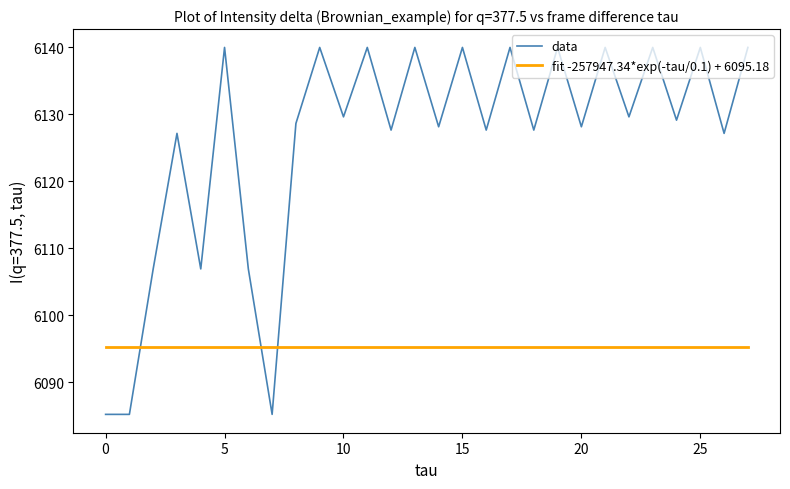

Rank the series by their average value, from lowest to highest.

fit -257947.34*exp(-tau/0.1) + 6095.18, data